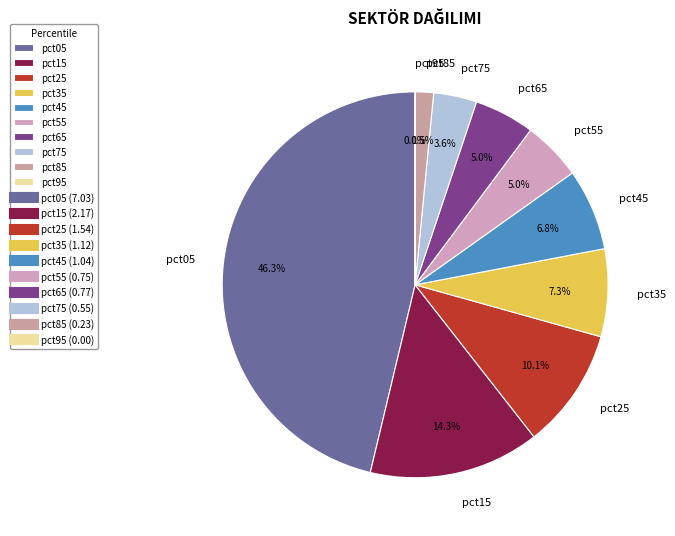

What percentage is the pct15 slice, to the nearest percent?

14%